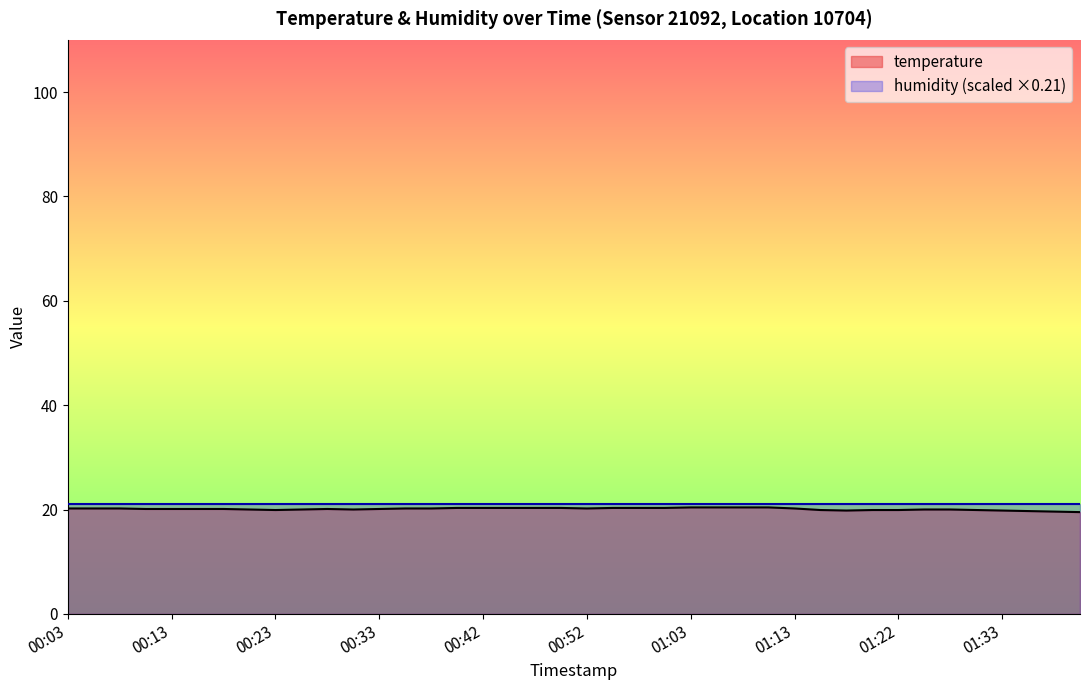

What is the difference between the values at 00:15 and 00:50?

0.2